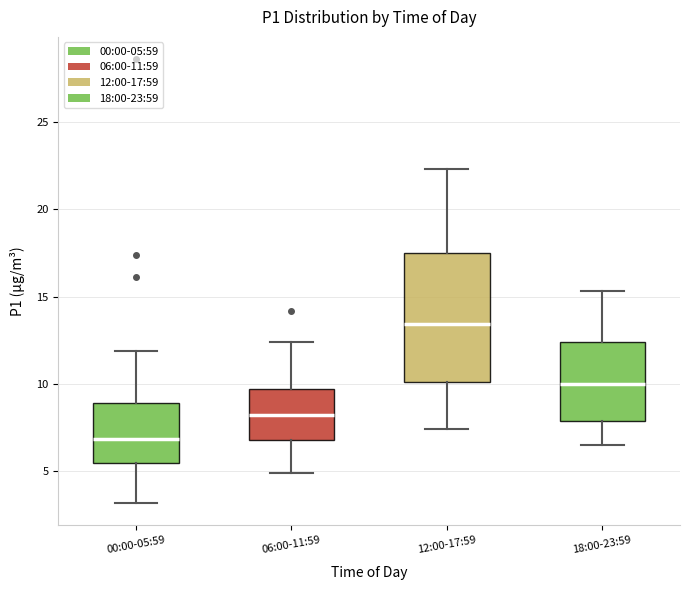

Reading left to right, read every box against the y-axis: the position of its median line, the range the box covers, and the ends of its whiskers. The values are not printed on the chart, so give them approximately, as read against the axis.

00:00-05:59: median 7.0, box 5.5 to 9.0, whiskers 3.0 to 12.0
06:00-11:59: median 8.0, box 7.0 to 9.5, whiskers 5.0 to 12.5
12:00-17:59: median 13.5, box 10.0 to 17.5, whiskers 7.5 to 22.5
18:00-23:59: median 10.0, box 8.0 to 12.5, whiskers 6.5 to 15.5